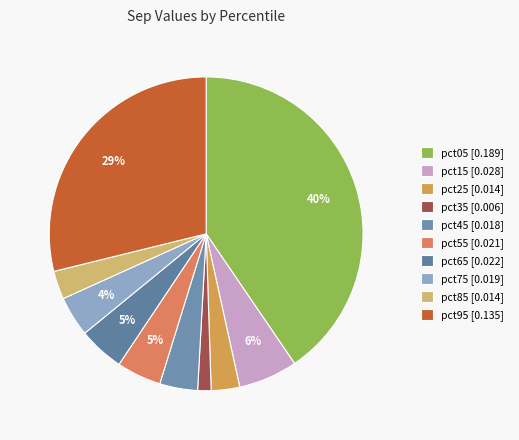

Count the number of slices in the pie.

10